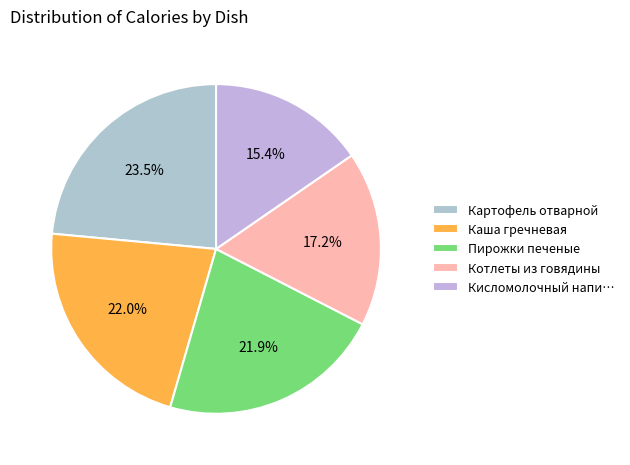

Does Котлеты из говядины represent more than half of the total?

No